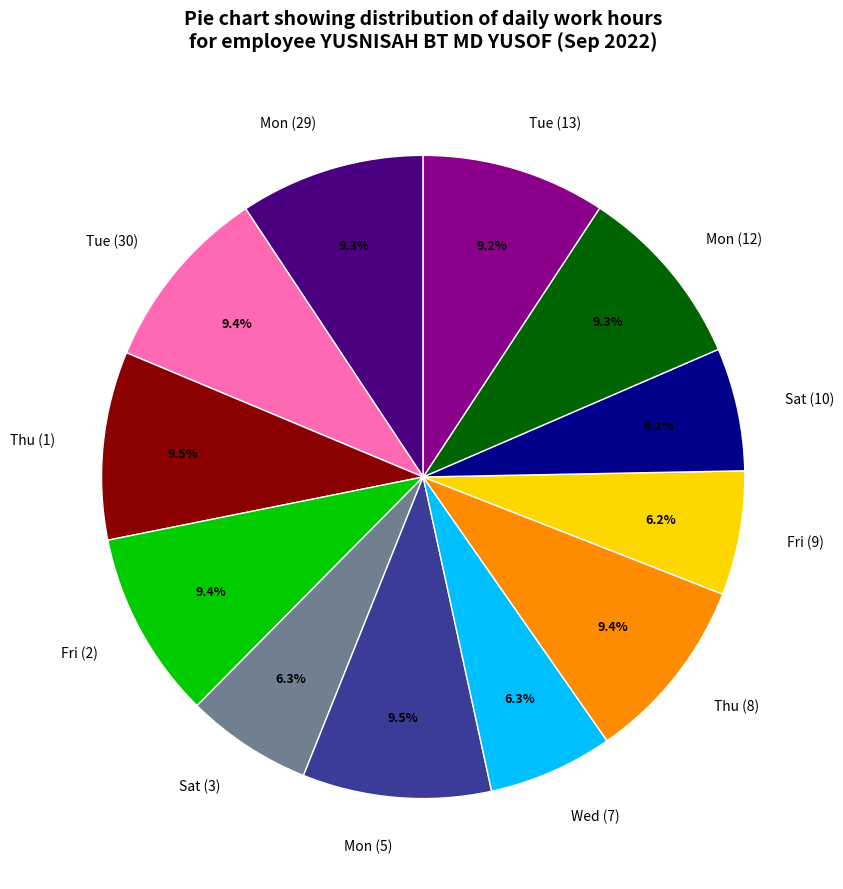

True or false: Wed (7) accounts for 20% of the total.

False